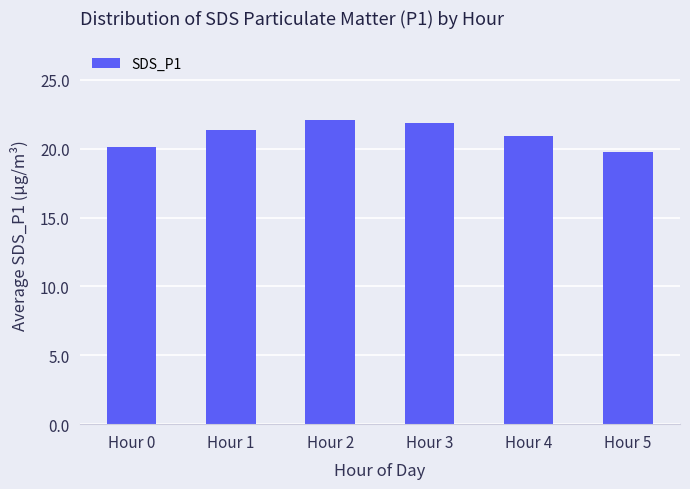

What is the change in value from Hour 1 to Hour 2?

+0.7